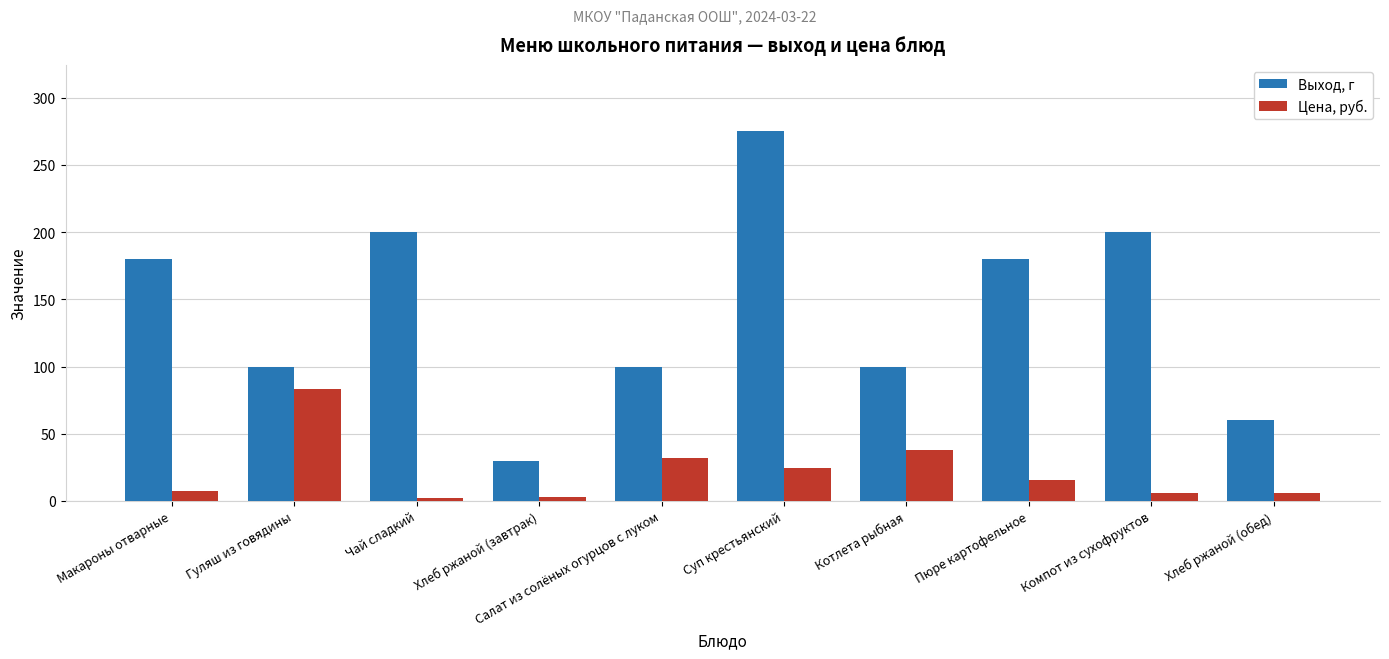

What is the approximate value of Выход, г at Макароны отварные?

180.0